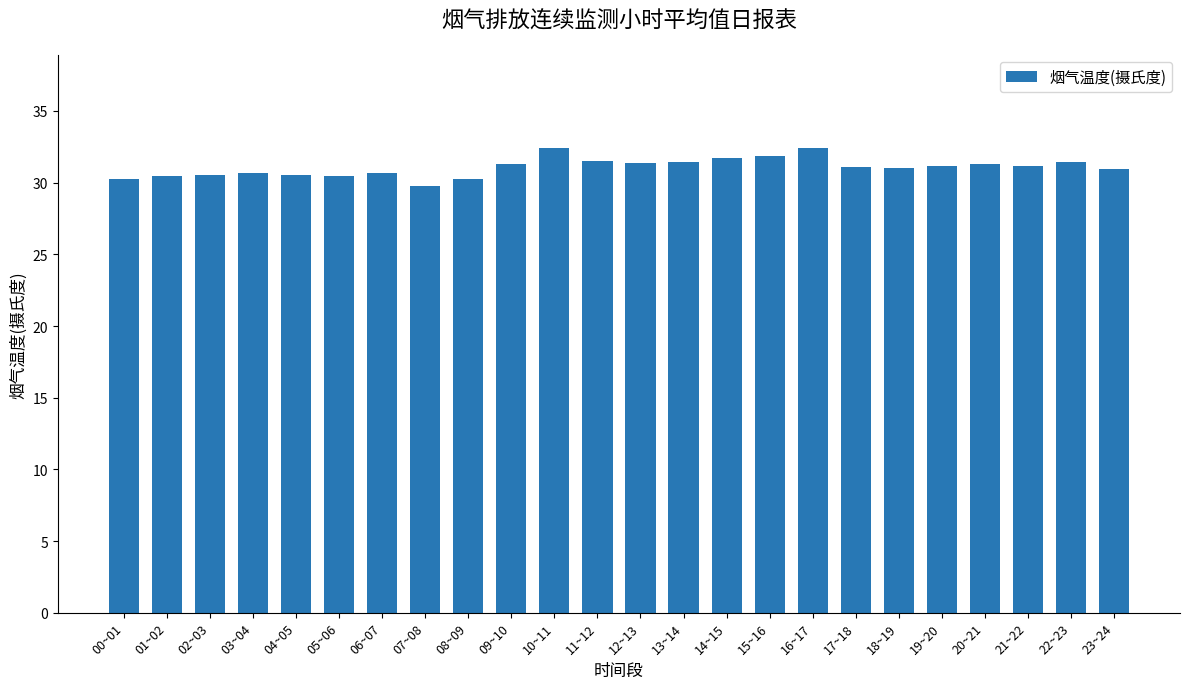

How many categories are shown in the chart?

24